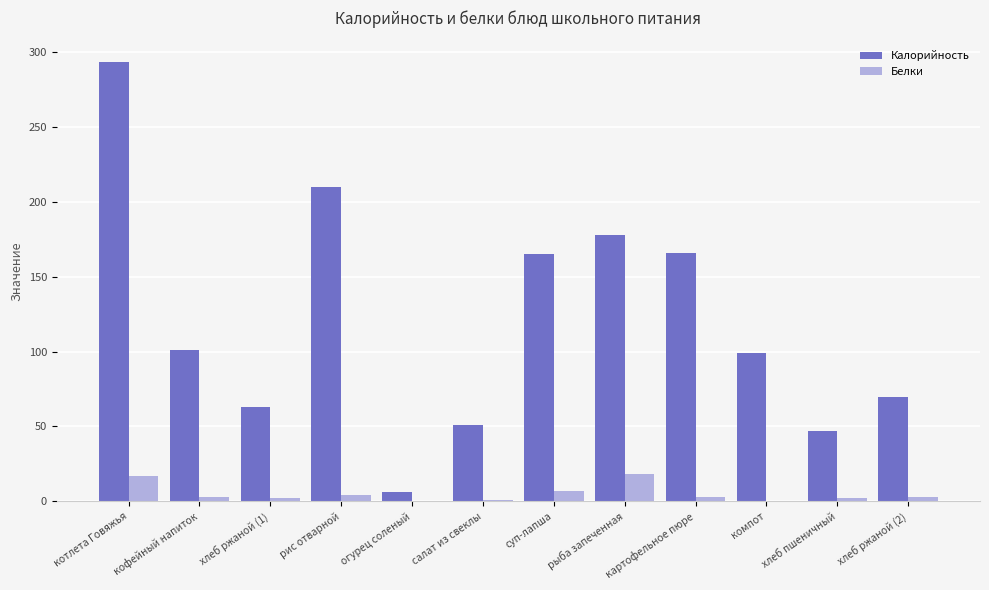

Which series changed the most between кофейный напиток and суп-лапша?

Калорийность